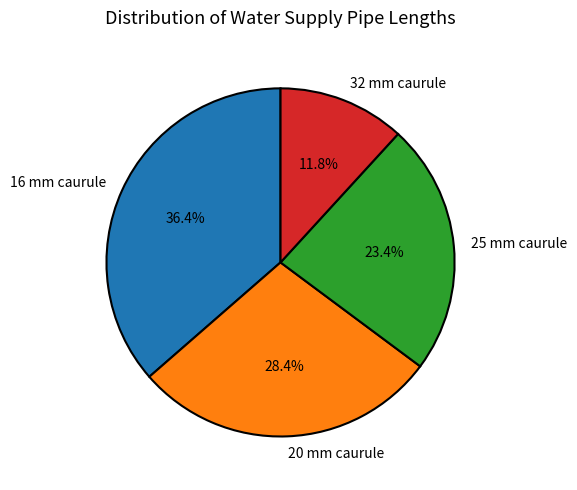

What percentage is the 20 mm caurule slice, to the nearest percent?

28%